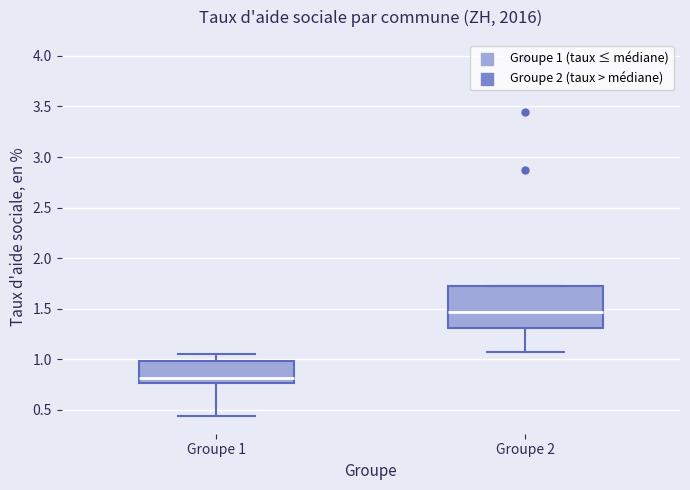

Reading left to right, read every box against the y-axis: the position of its median line, the range the box covers, and the ends of its whiskers. The values are not printed on the chart, so give them approximately, as read against the axis.

Groupe 1: median 0.80, box 0.75 to 1.00, whiskers 0.45 to 1.05
Groupe 2: median 1.45, box 1.30 to 1.70, whiskers 1.05 to 1.70